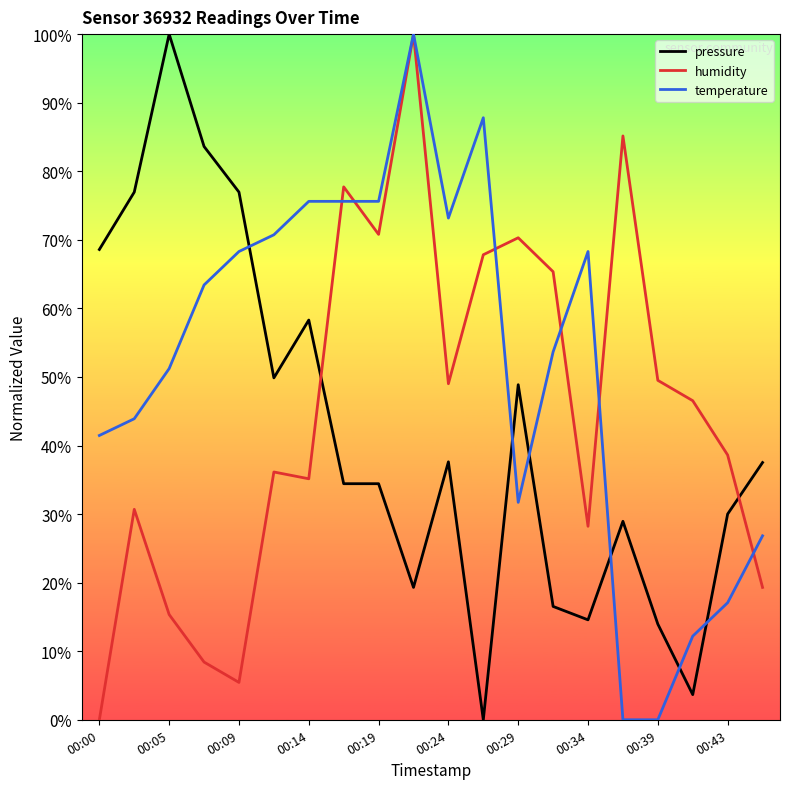

Does the chart display data point markers on the line(s)?

No